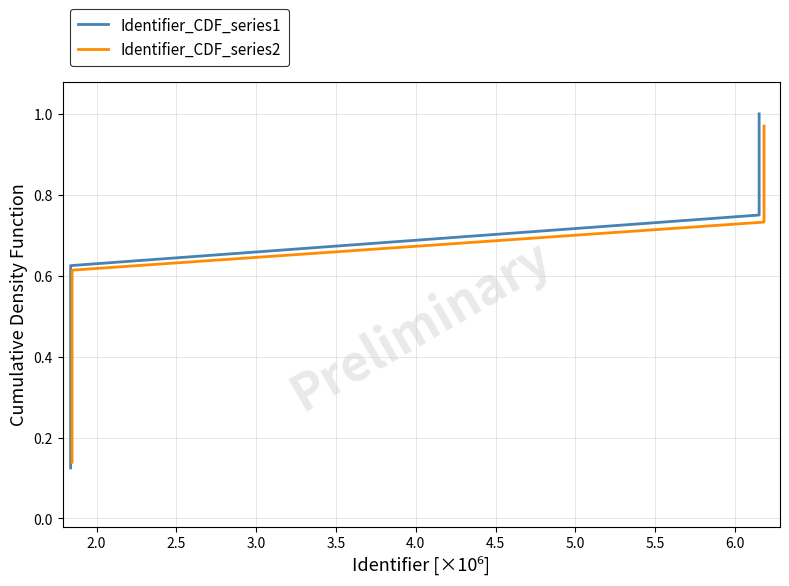

What is the sum of all Identifier_CDF_series2 values?

4.4